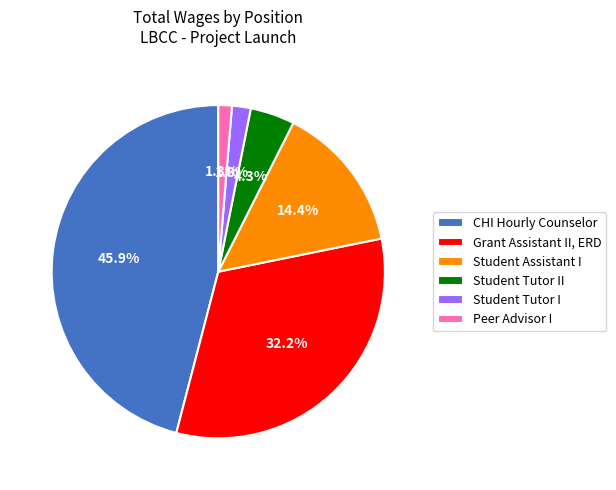

Is Student Assistant I the majority of the pie?

No